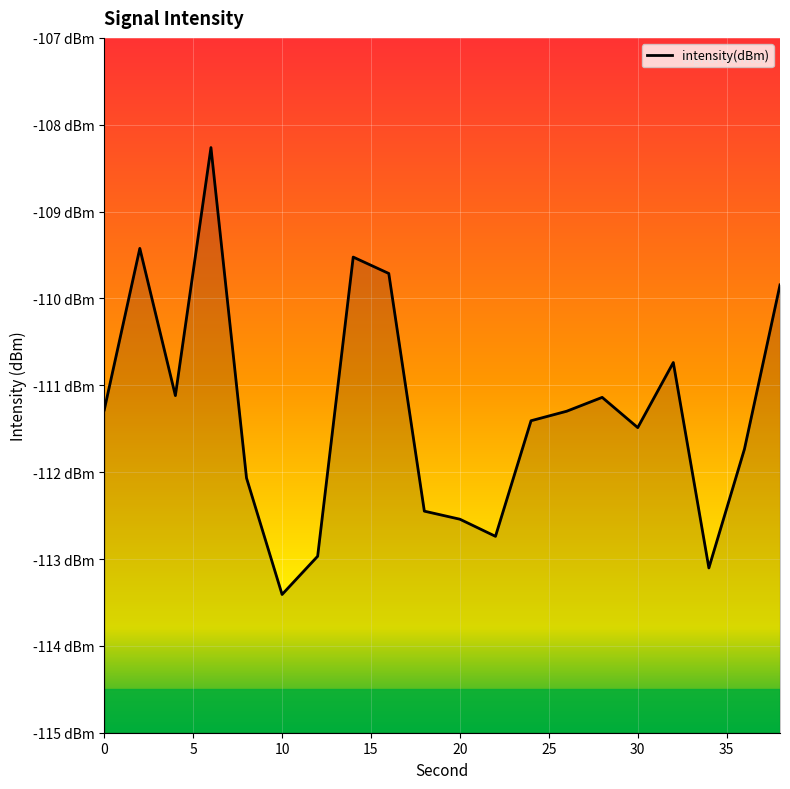

True or false: the data shows -109.4 at 2.

True